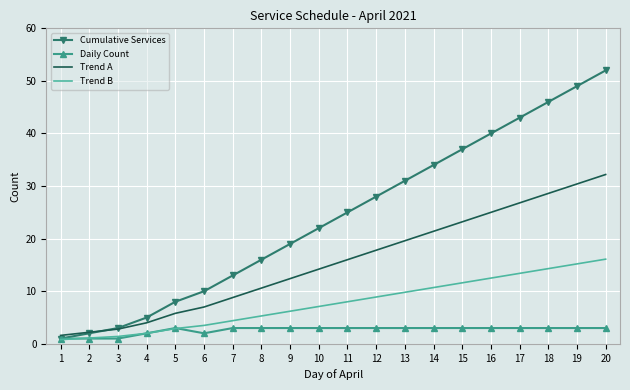

The Trend A series shows 32.2 at 20. True or false?

True